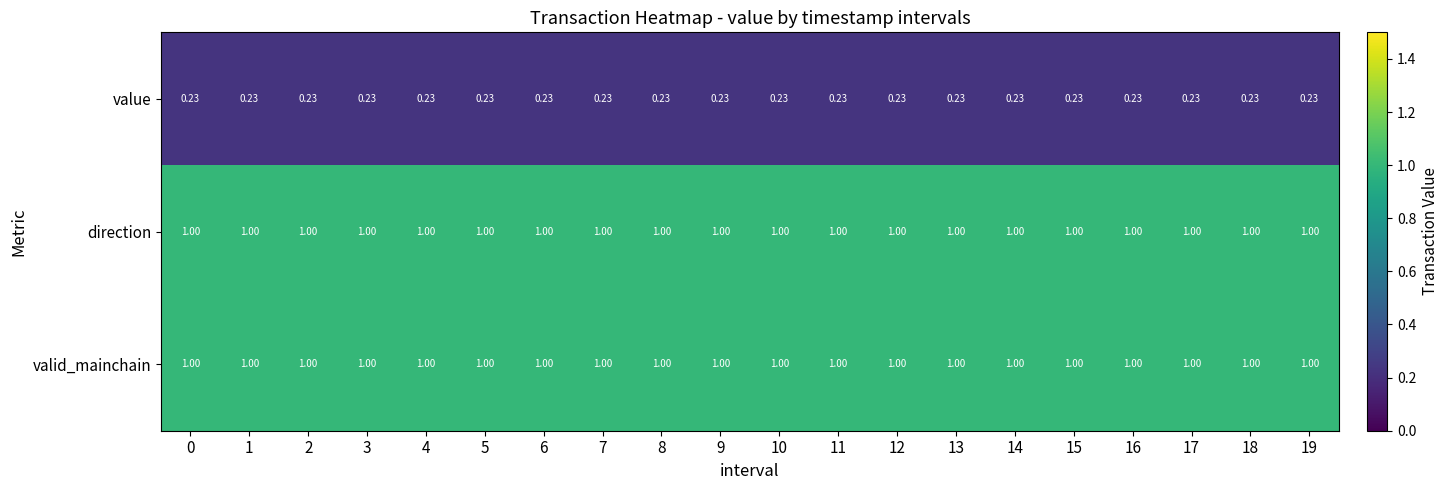

Which series has the widest spread of values?

value